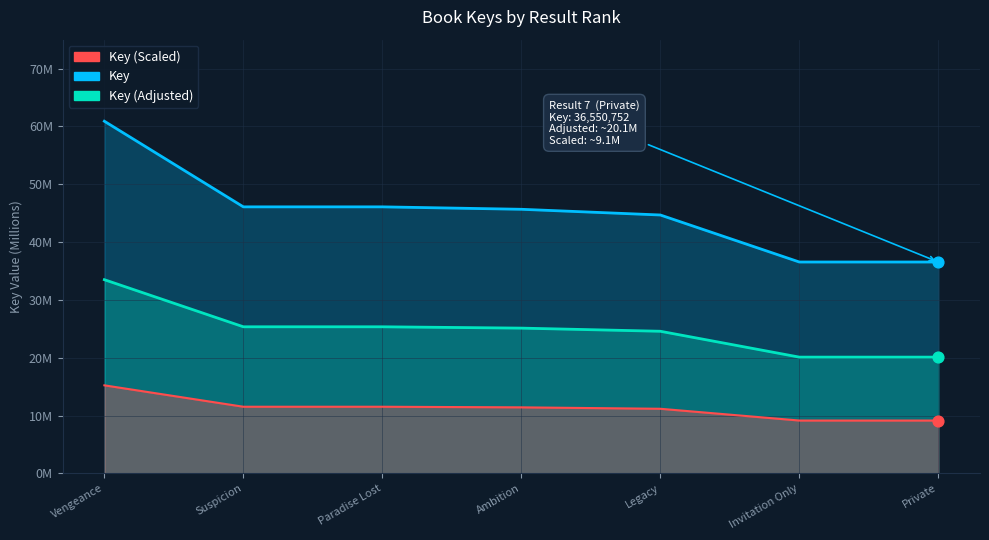

Between Ambition and Invitation Only, which is larger?

Ambition